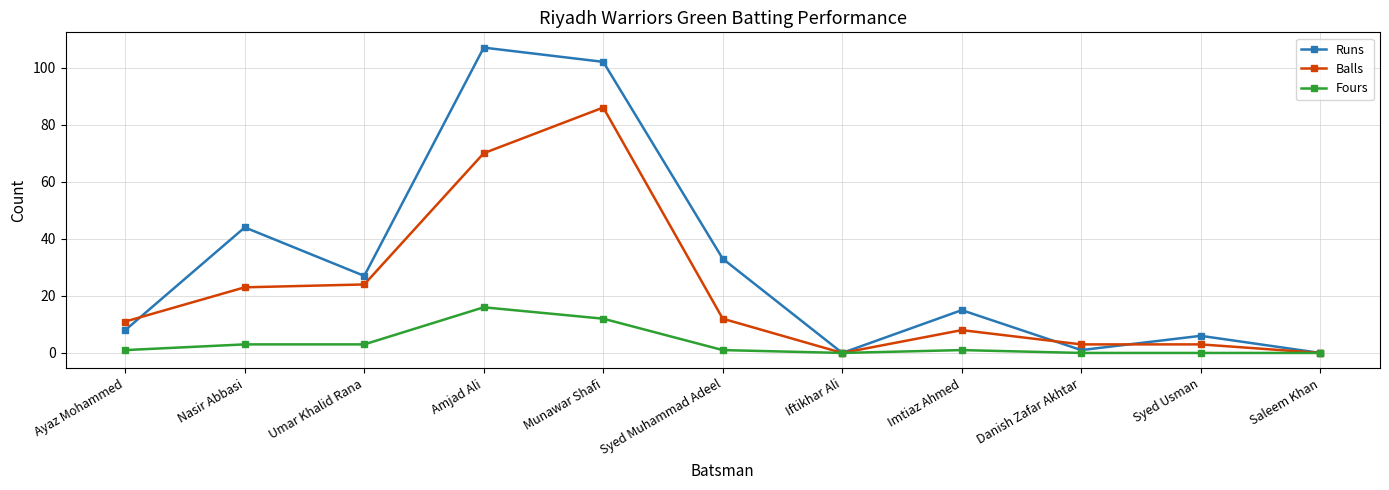

List the series in order of their peak value, lowest first.

Fours, Balls, Runs